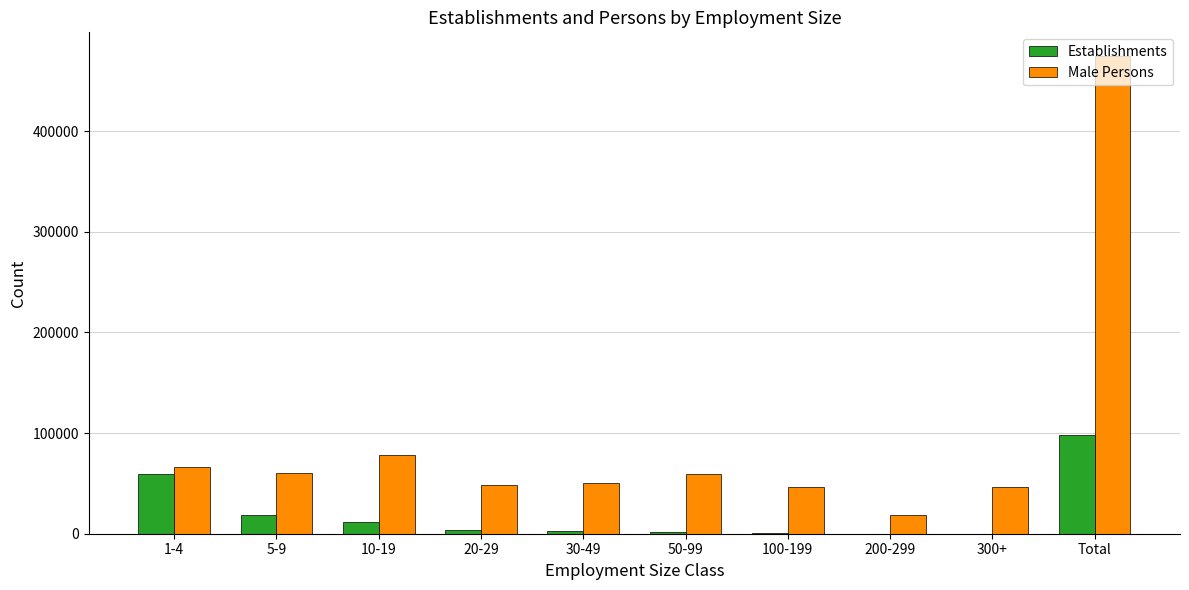

Where is Male Persons nearest to the value 246311?

10-19